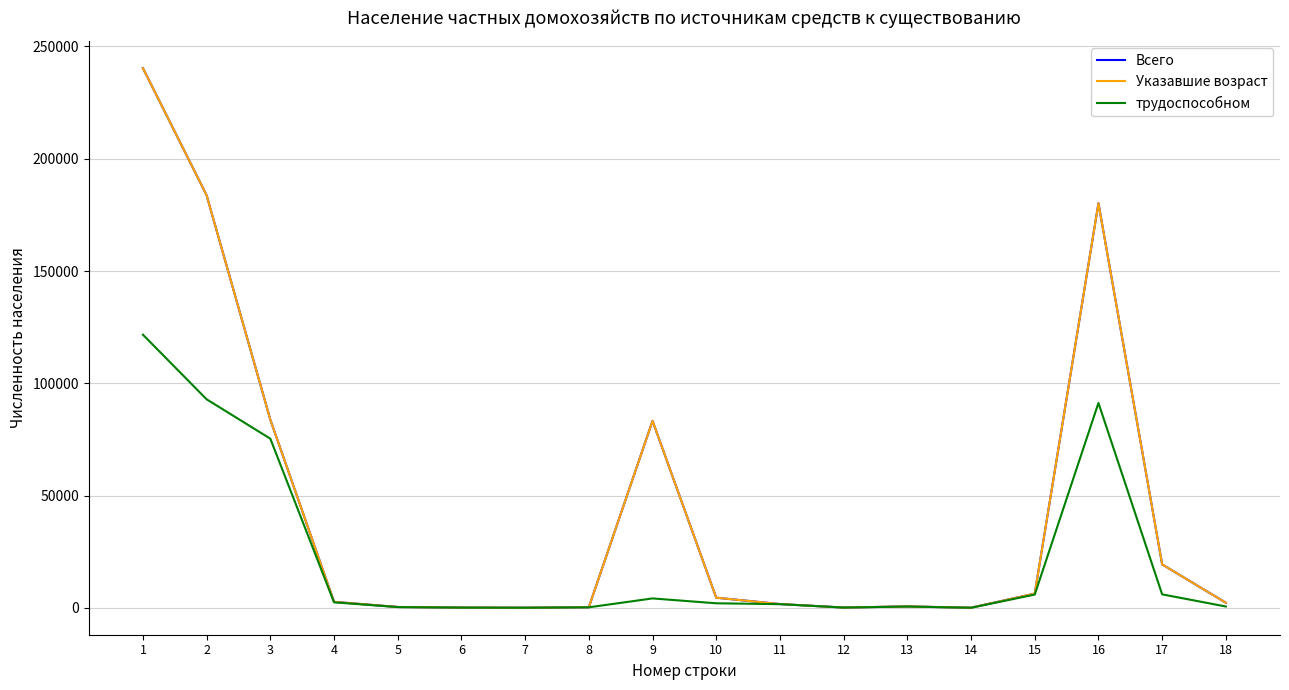

Is this an area chart (filled region under the line)?

No